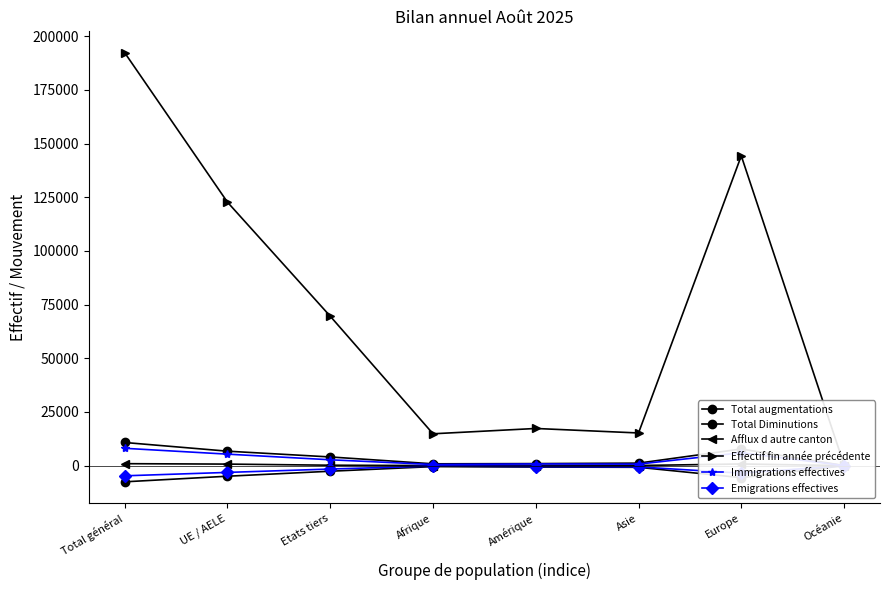

What is the label of the 1st point from the right?

Océanie